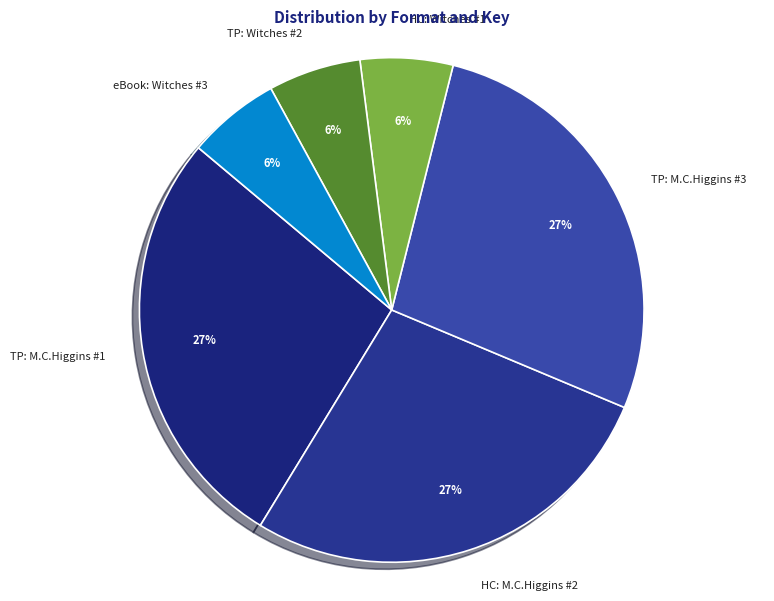

The TP: M.C.Higgins #1 slice represents 27% of the pie. True or false?

True